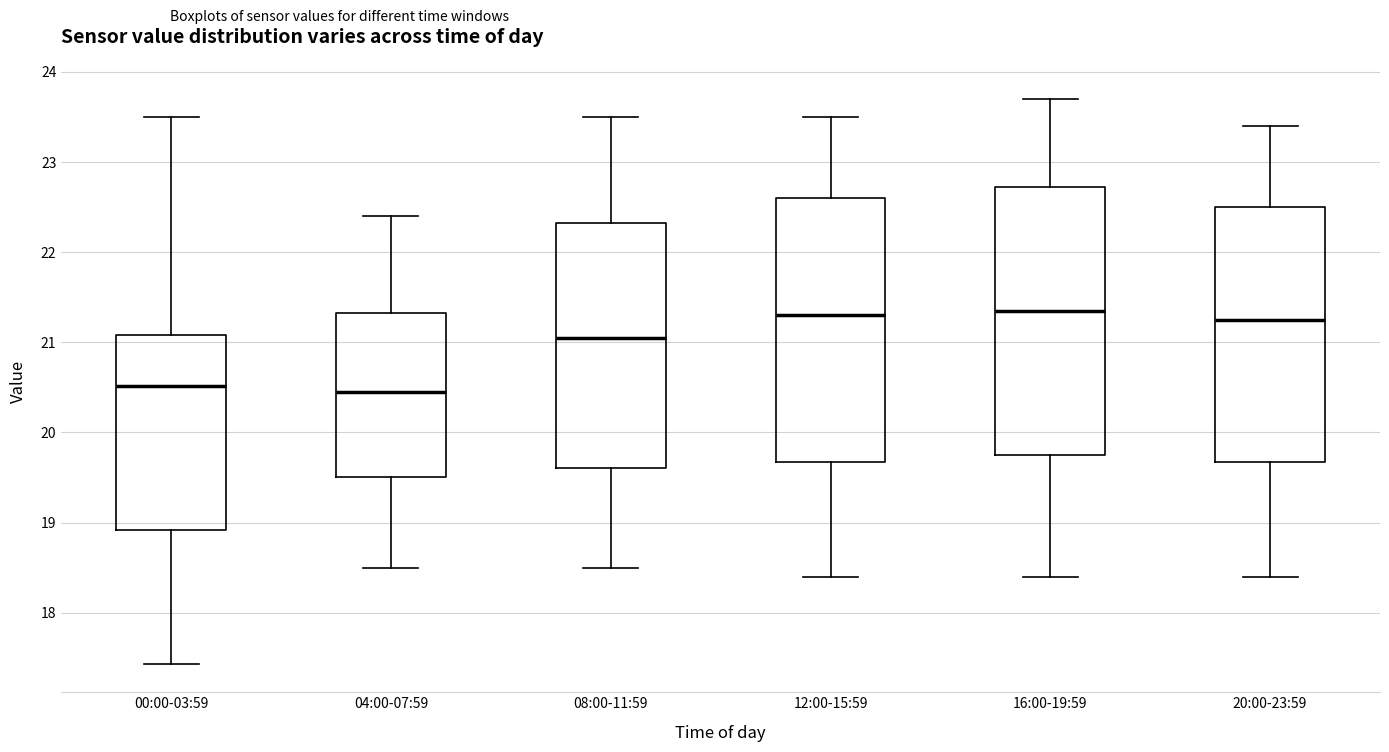

Where is the upper edge of the box for 04:00-07:59 on the y-axis? The values are not printed on the chart, so give them approximately, as read against the axis.

21.3